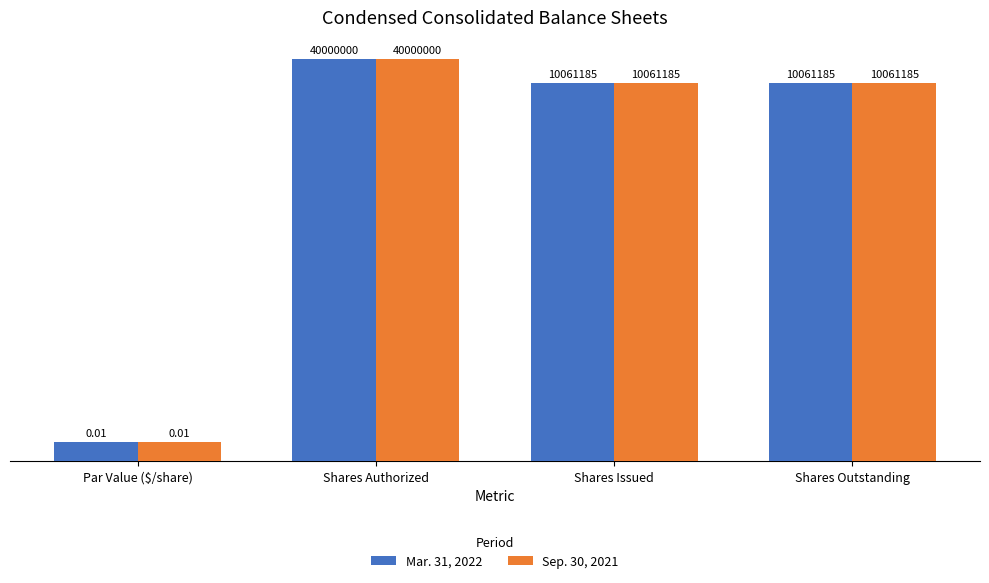

Is the value of Sep. 30, 2021 at Shares Issued greater than the value of Mar. 31, 2022 at Shares Outstanding?

No